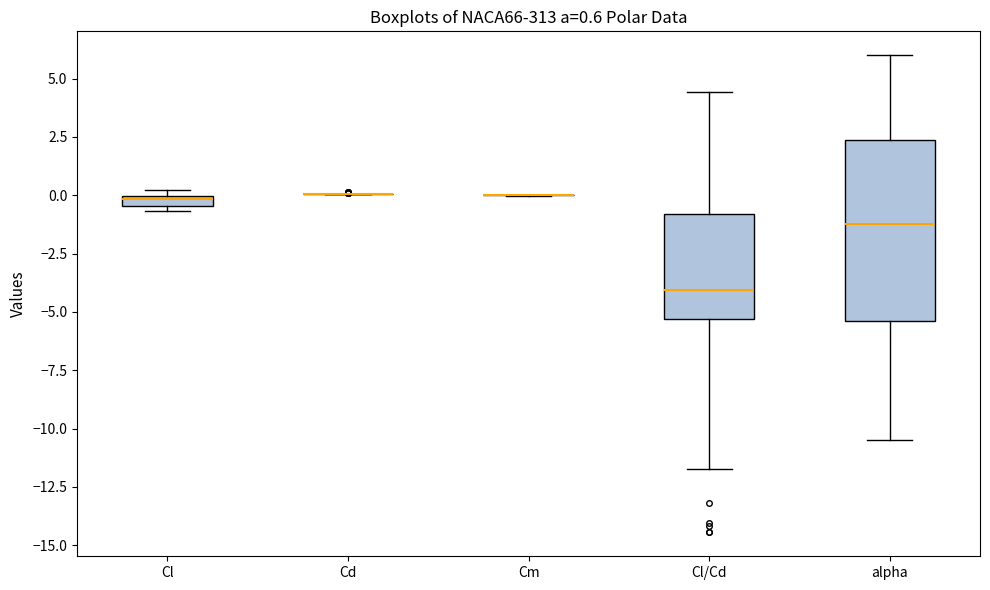

Which box is the tallest, from its lower edge to its upper edge?

alpha